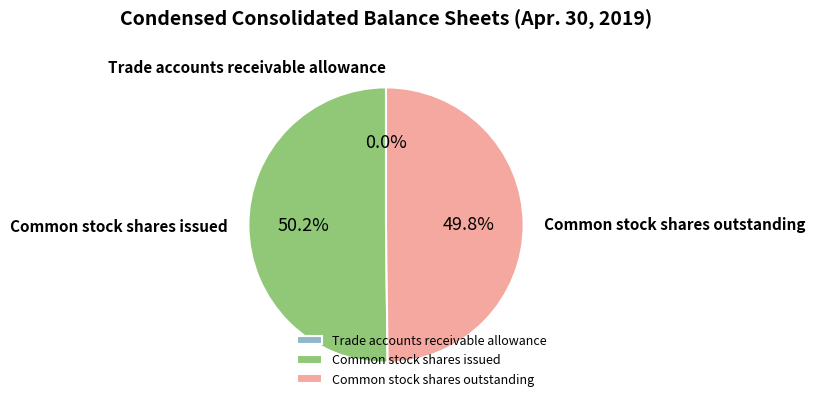

Do Common stock shares outstanding and Common stock shares issued together represent more than half of the pie?

Yes